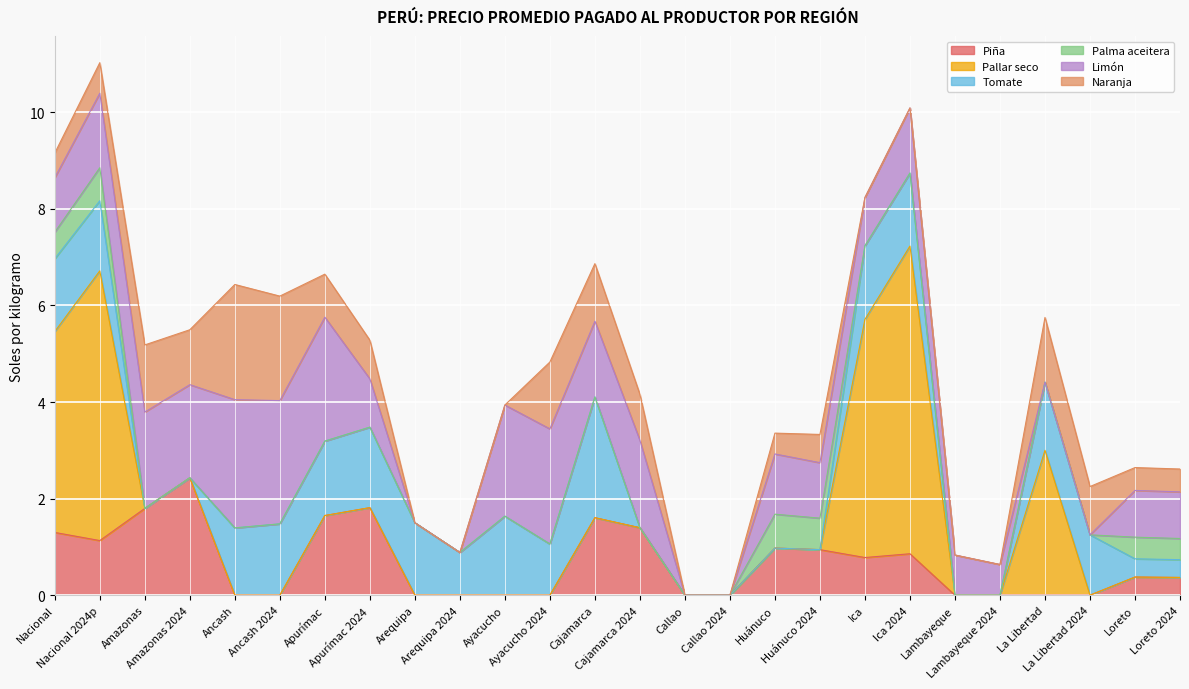

Rank the series at Ancash 2024 from highest to lowest value.

Limón, Naranja, Tomate, Piña, Pallar seco, Palma aceitera